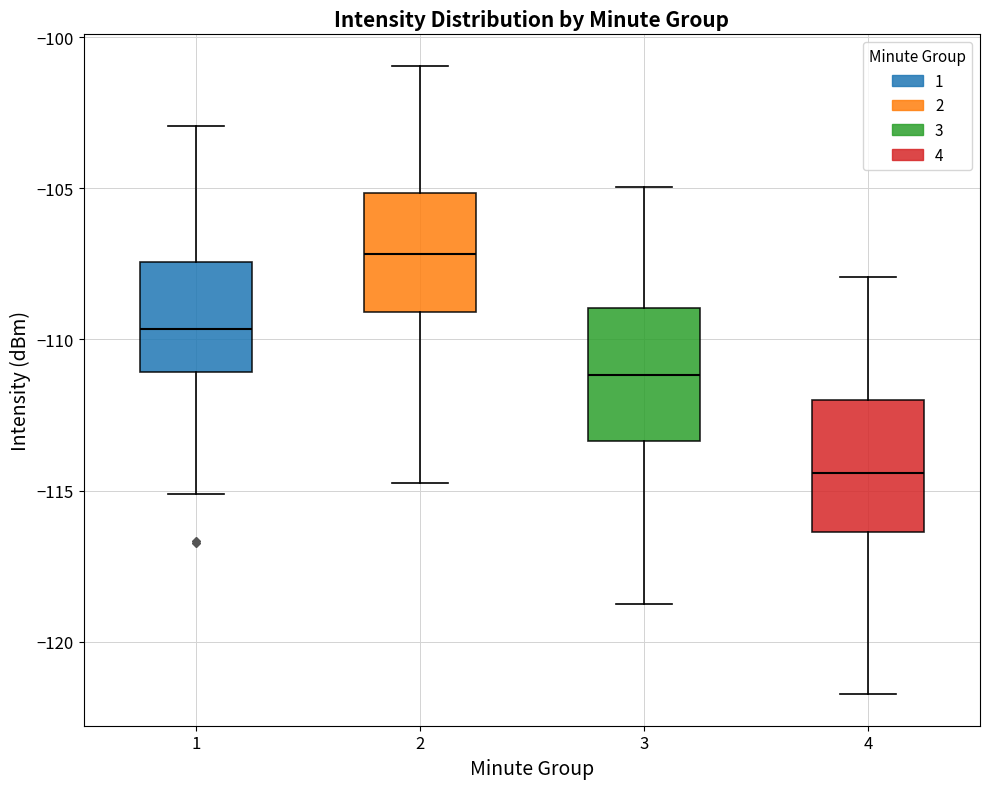

Where is the lower edge of the box at x = 1 on the y-axis? The values are not printed on the chart, so give them approximately, as read against the axis.

-111.0